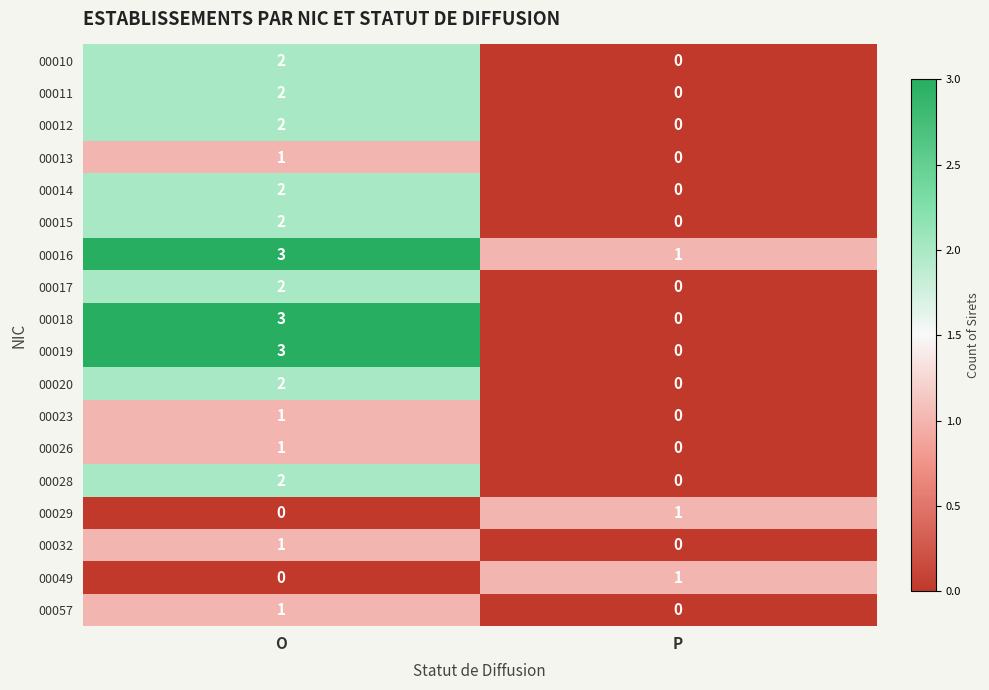

What is the maximum value shown in the chart?

3